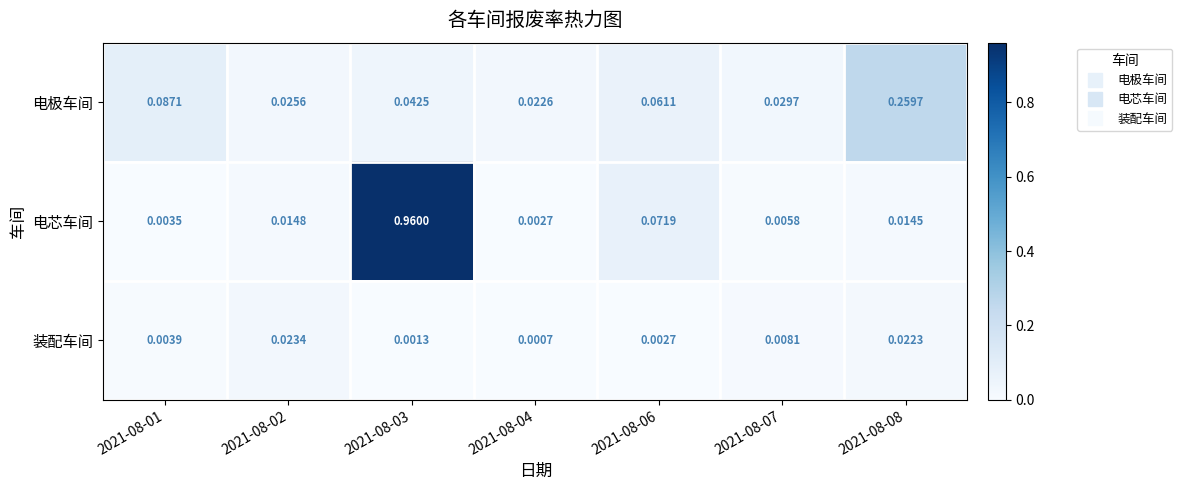

List the series in order of their overall mean, highest first.

电芯车间, 电极车间, 装配车间